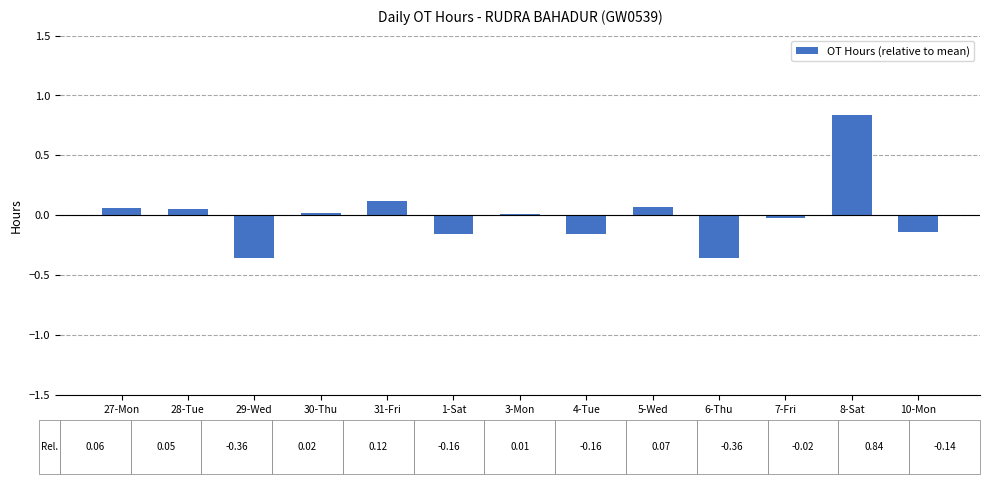

What is the difference between the maximum and minimum values?

1.2